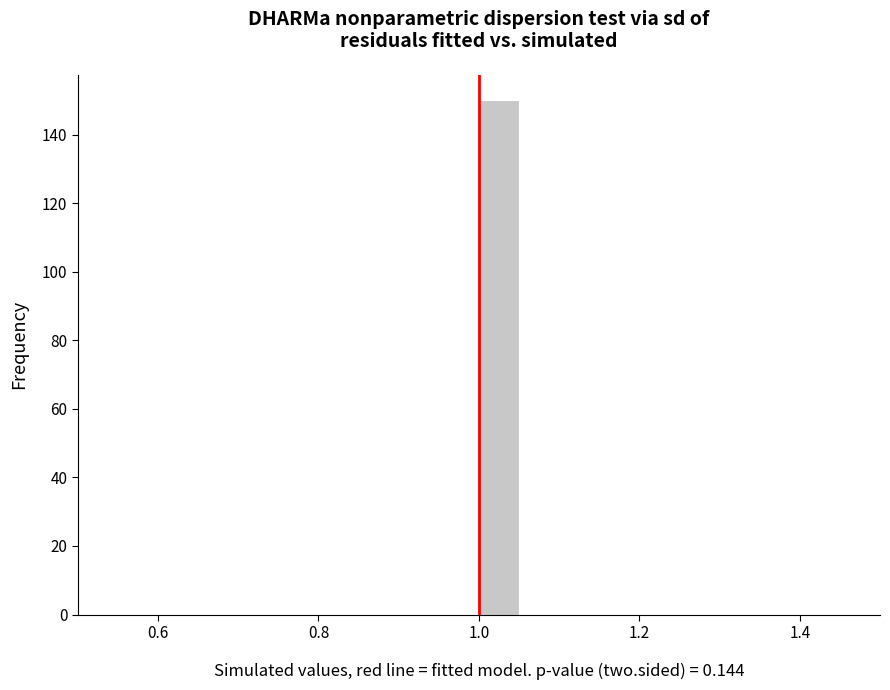

Around what value on the x-axis is the tallest bar? Give the approximate position of its centre, as read against the axis.

1.02